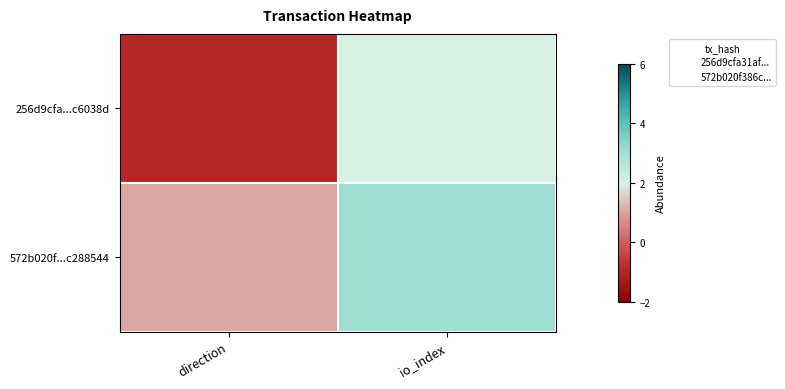

List the series in order of their overall mean, highest first.

572b020f...c288544, 256d9cfa...c6038d